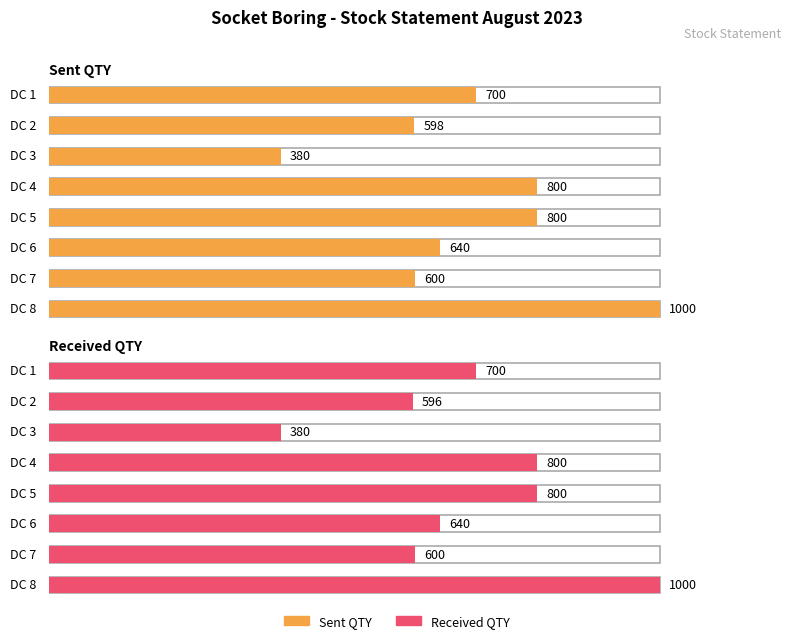

At DC 2, list the series in order from largest to smallest.

Sent QTY, Received QTY